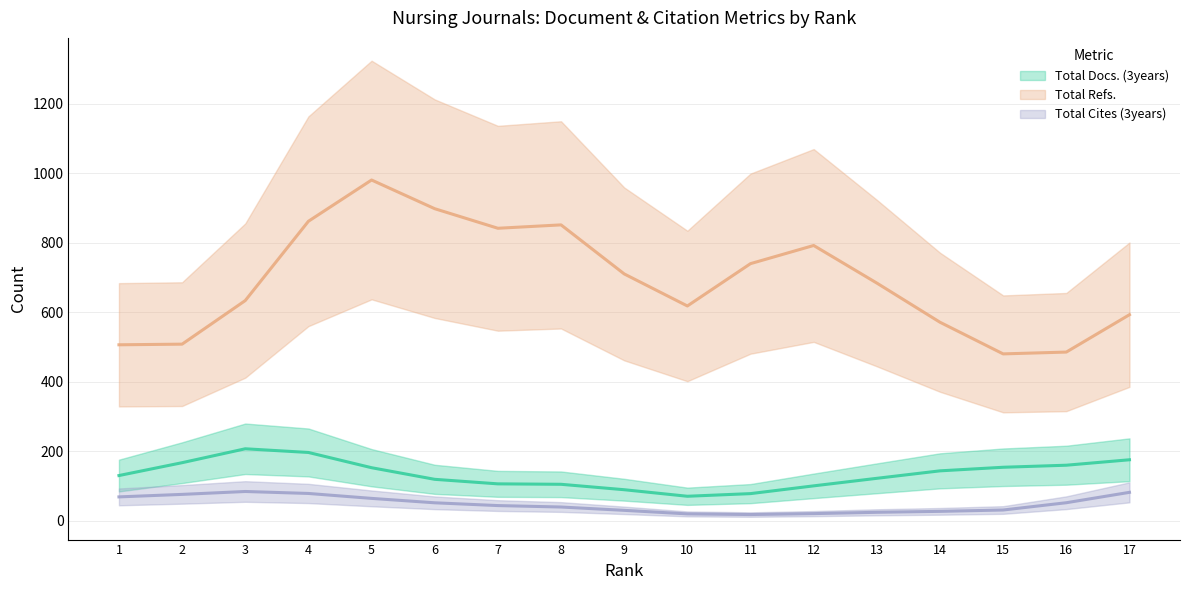

How many lines are shown in the chart?

3